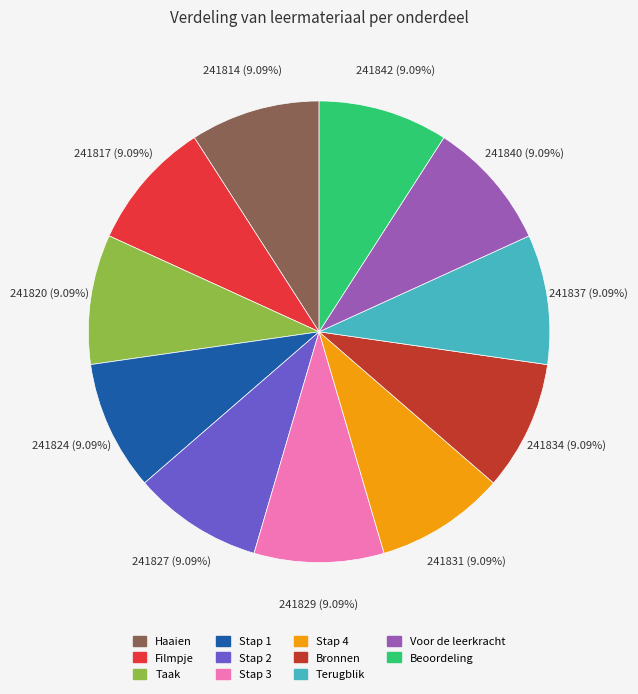

True or false: Stap 4 accounts for 9% of the total.

True